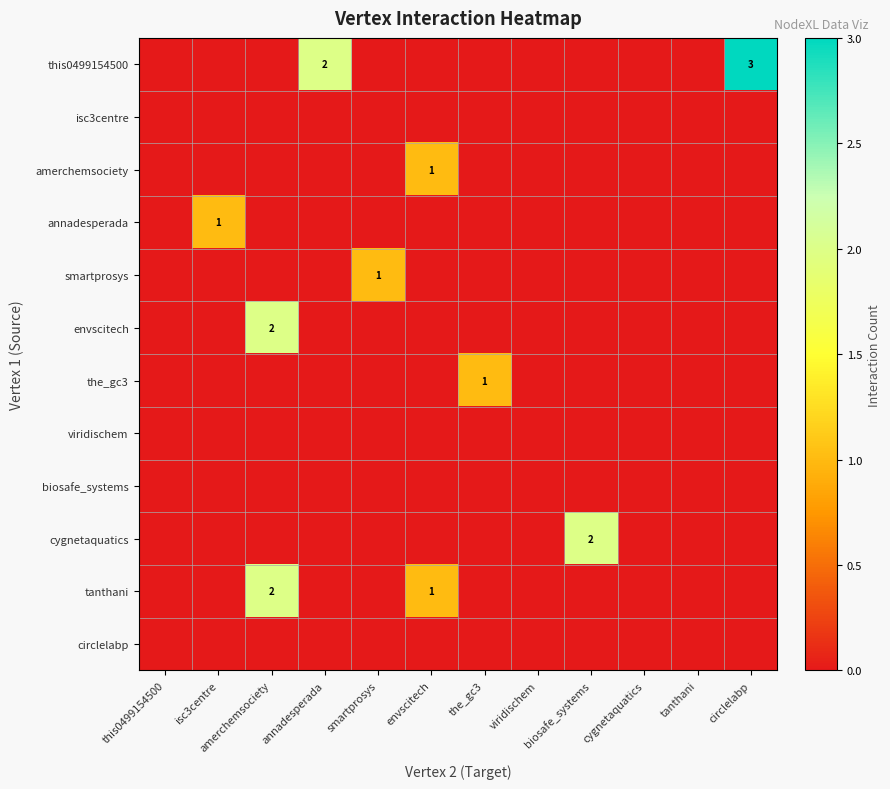

The value of tanthani at amerchemsociety is 2. True or false?

True